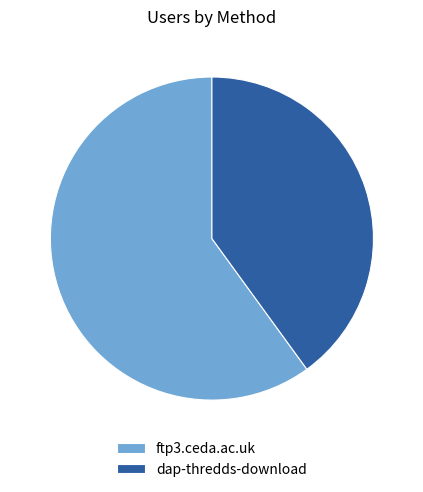

How many slices are in this pie chart?

2